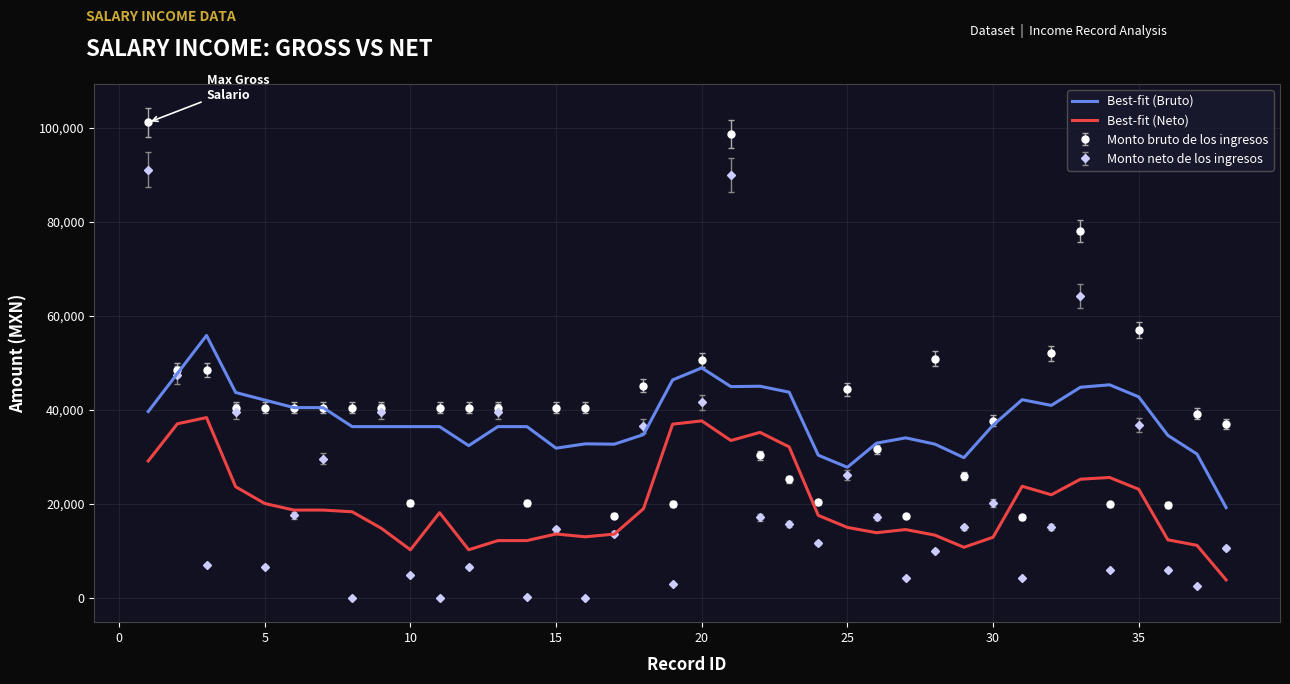

True or false: Best-fit (Neto) and Best-fit (Bruto) intersect in this chart.

False